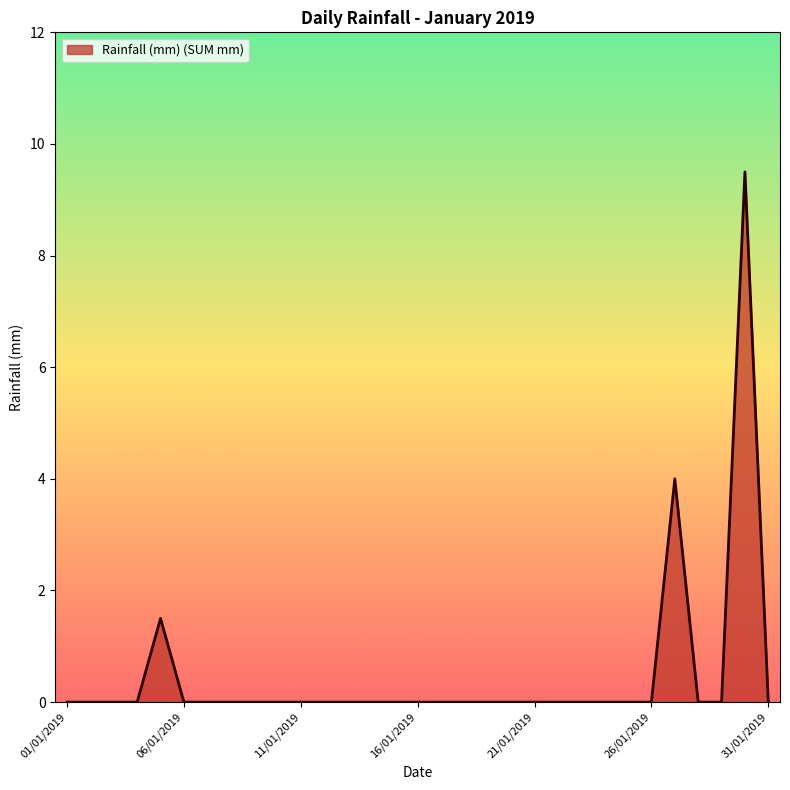

What is the difference between the maximum and minimum values?

9.5